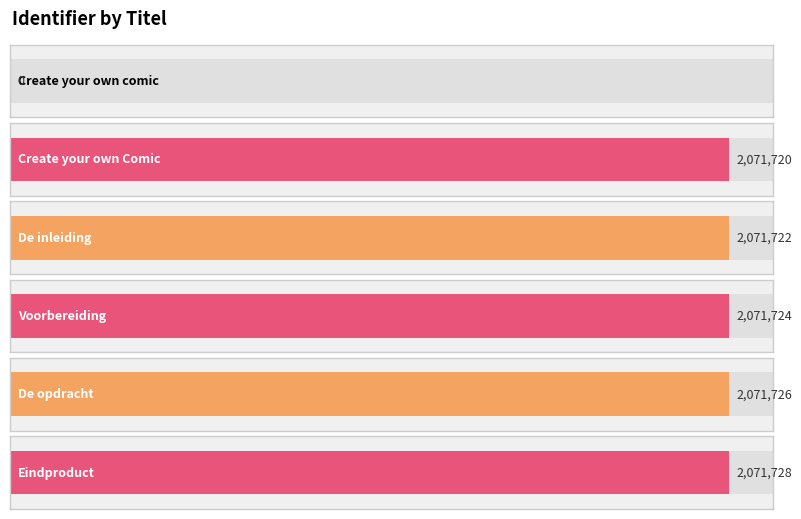

Reading left to right, what are all the values shown in this chart?

0	2071720	2071722	2071724	2071726	2071728